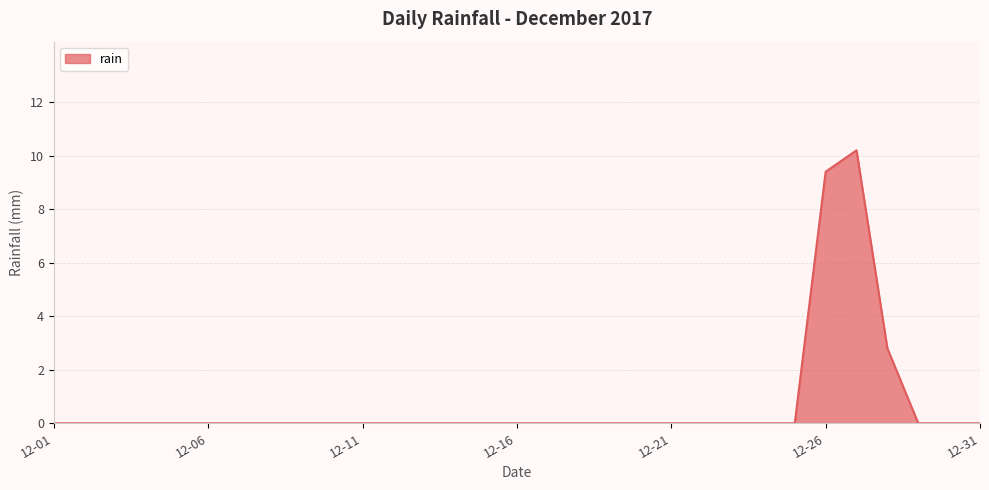

What is the maximum value shown in the chart?

10.2